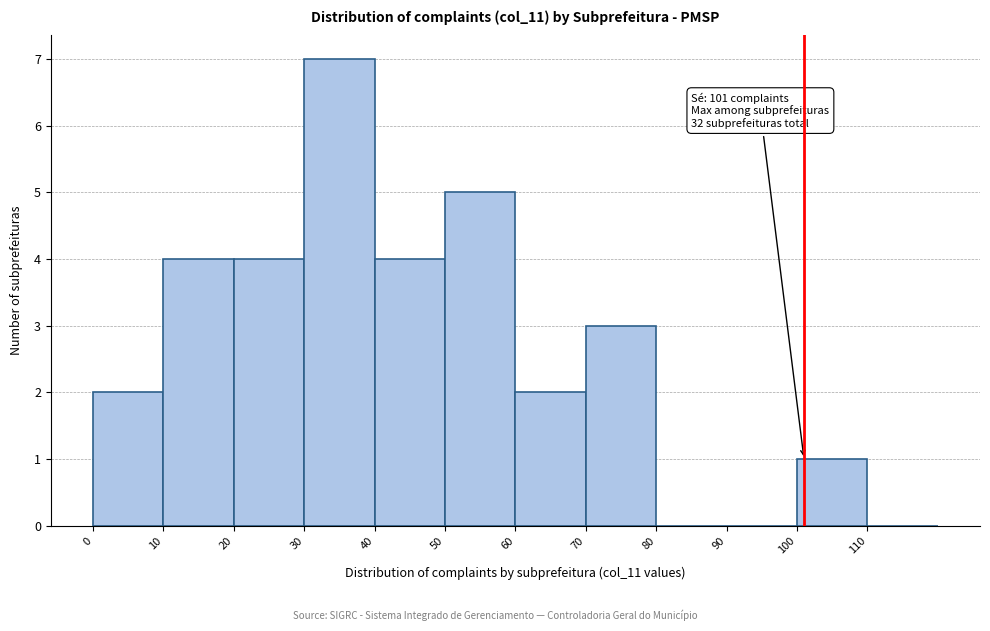

Over which range of the x-axis is the bar tallest?

30 to 40